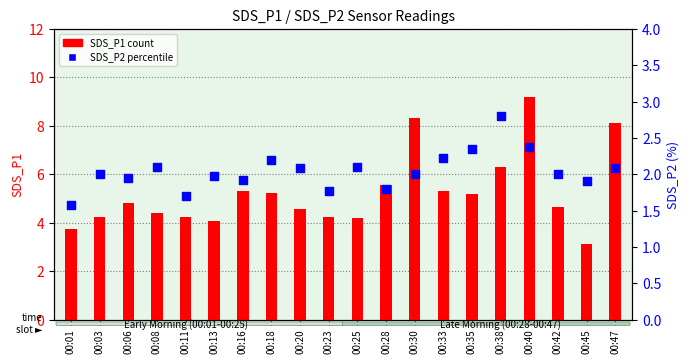

At how many categories does at least one series exceed 7?

3